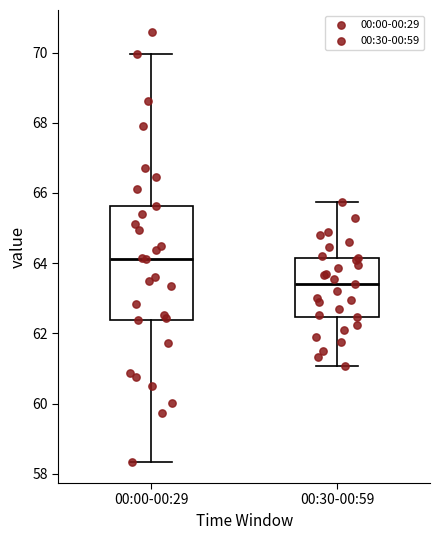

Which box is the tallest, from its lower edge to its upper edge?

00:00-00:29